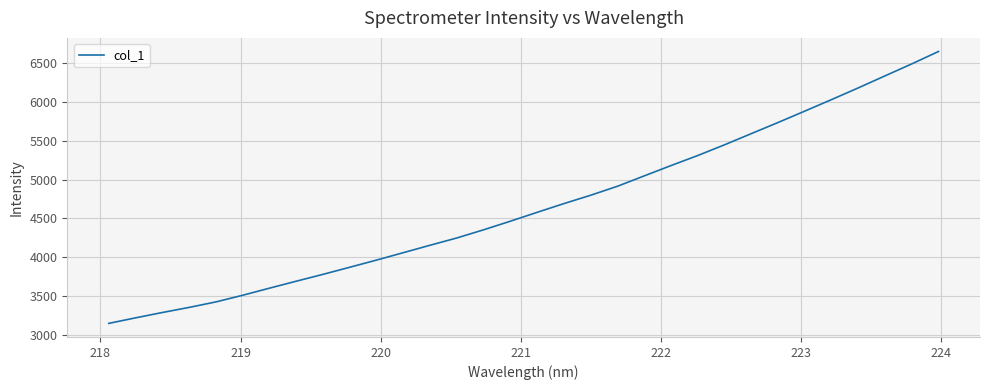

What is the maximum value shown in the chart?

6643.9